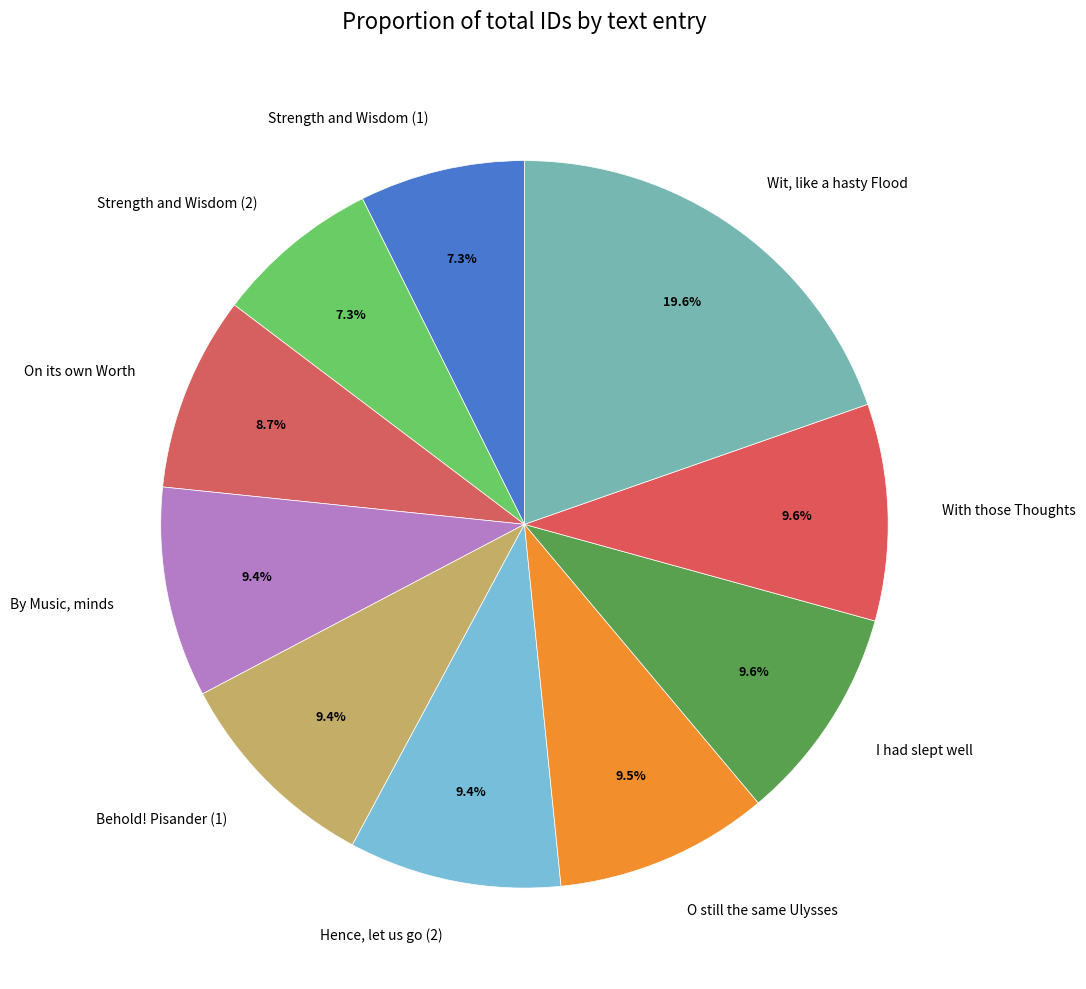

How many slices are in this pie chart?

10